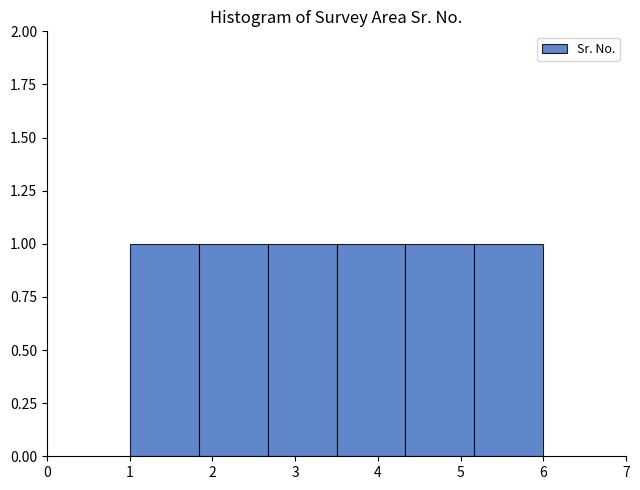

What is the height of the bar covering 3.5 to 4.3 on the x-axis? Neither the bar edges nor the heights are printed on the chart, so give them approximately, as read against the axes.

1